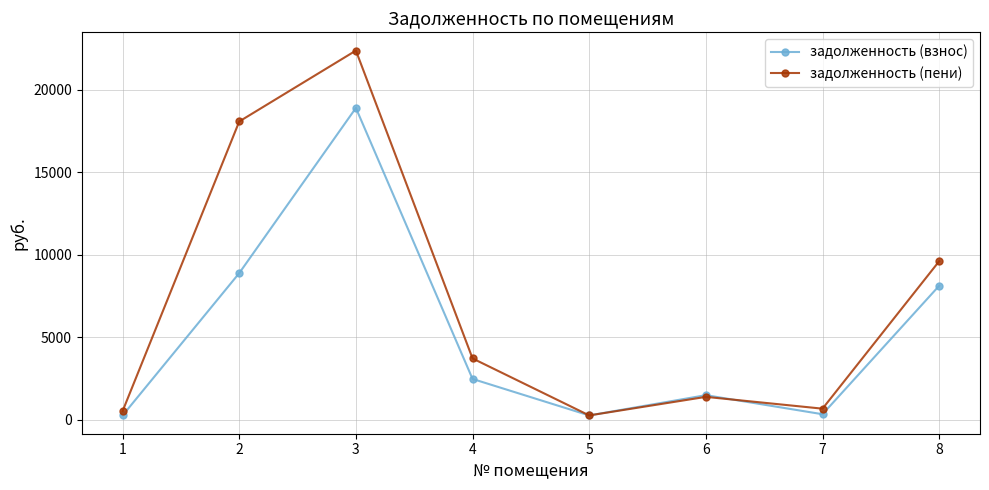

Which series has the largest total across all categories?

задолженность (пени)